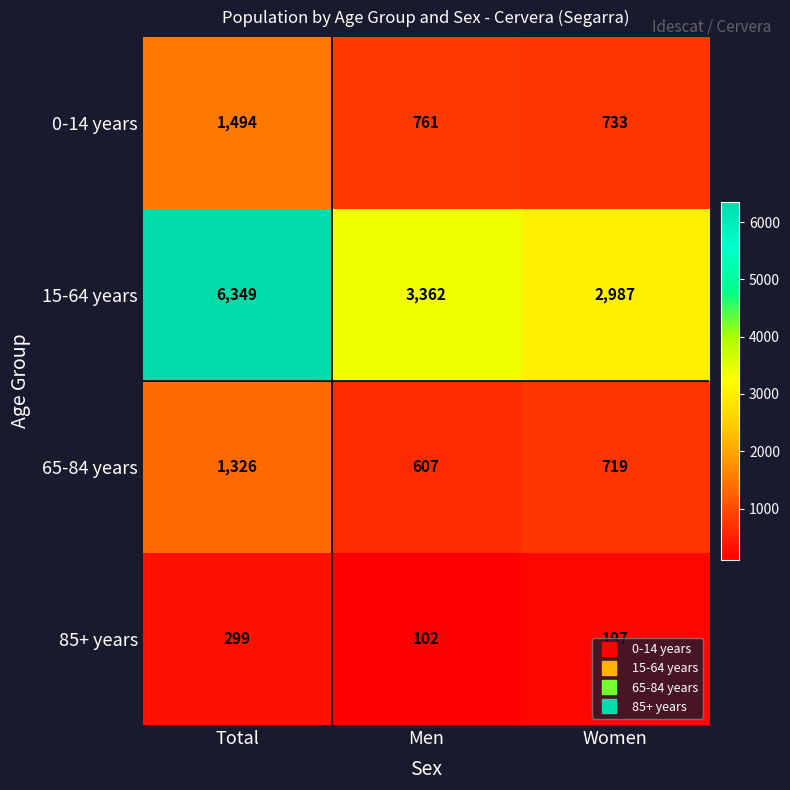

What is the approximate value of 0-14 years at Women?

733